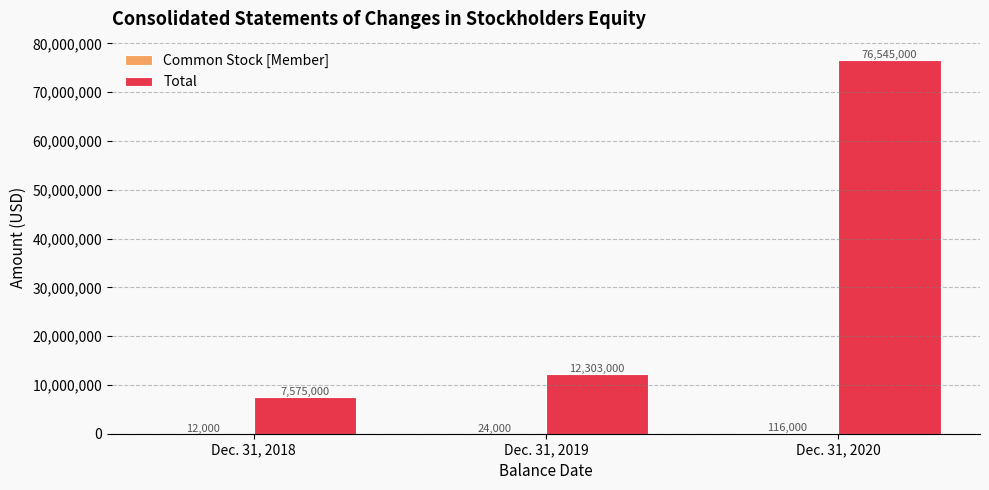

At which category is the sum across all series the highest?

Dec. 31, 2020